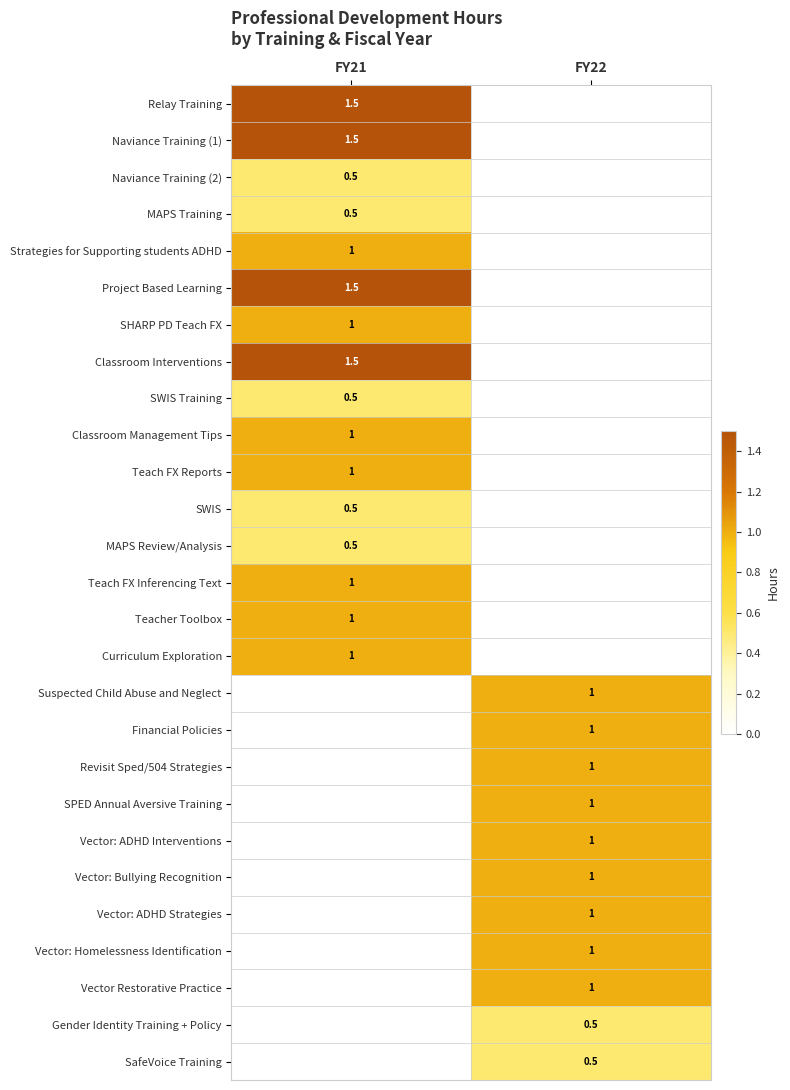

The value of Vector: Homelessness Identification at FY22 is 1.0. True or false?

True